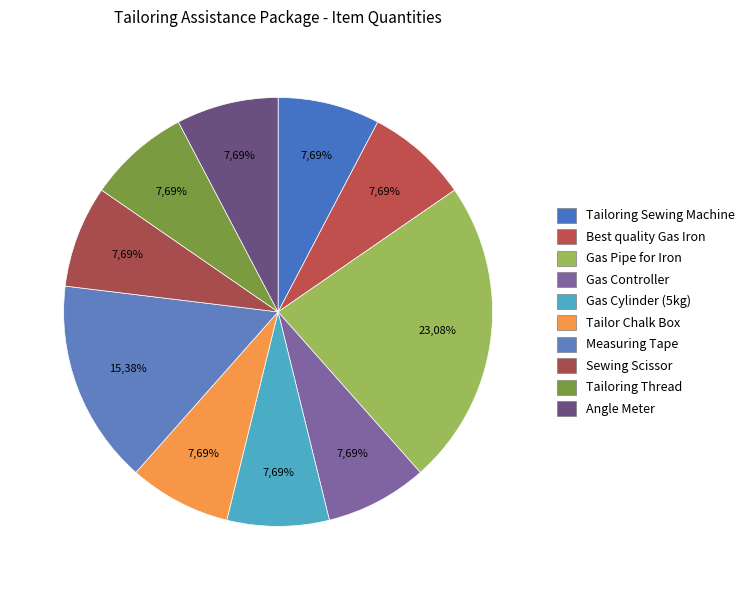

Is it true that Gas Pipe for Iron is 23% of the pie?

True